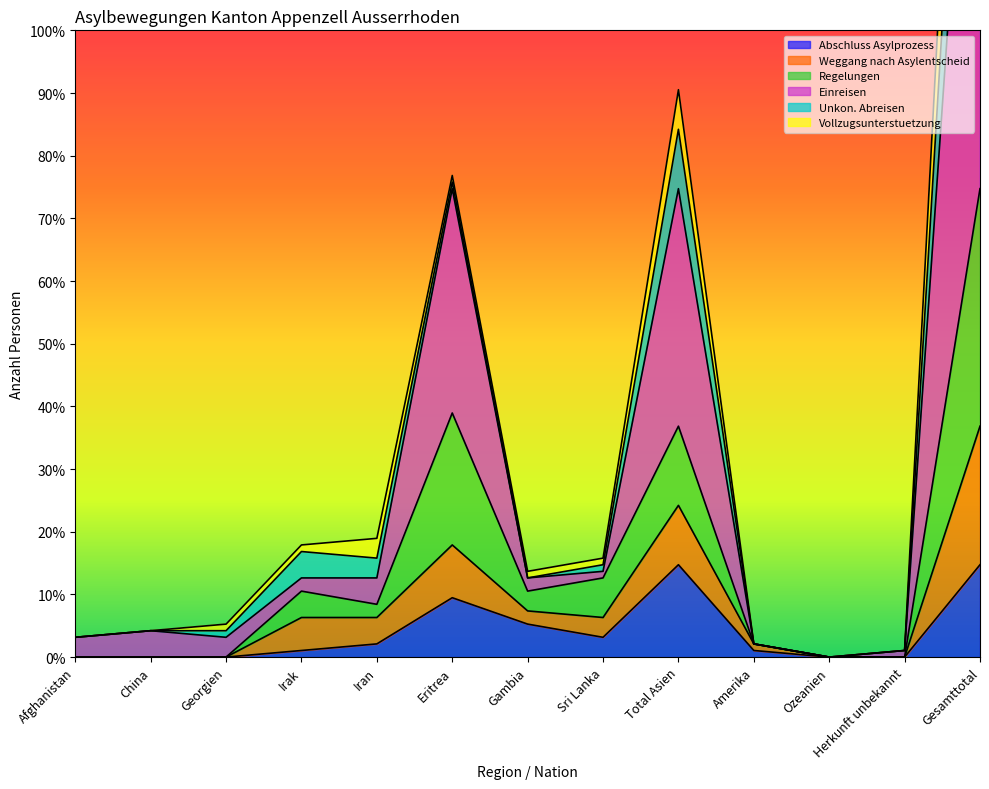

How many interior local peaks does the Weggang nach Asylentscheid series have?

3